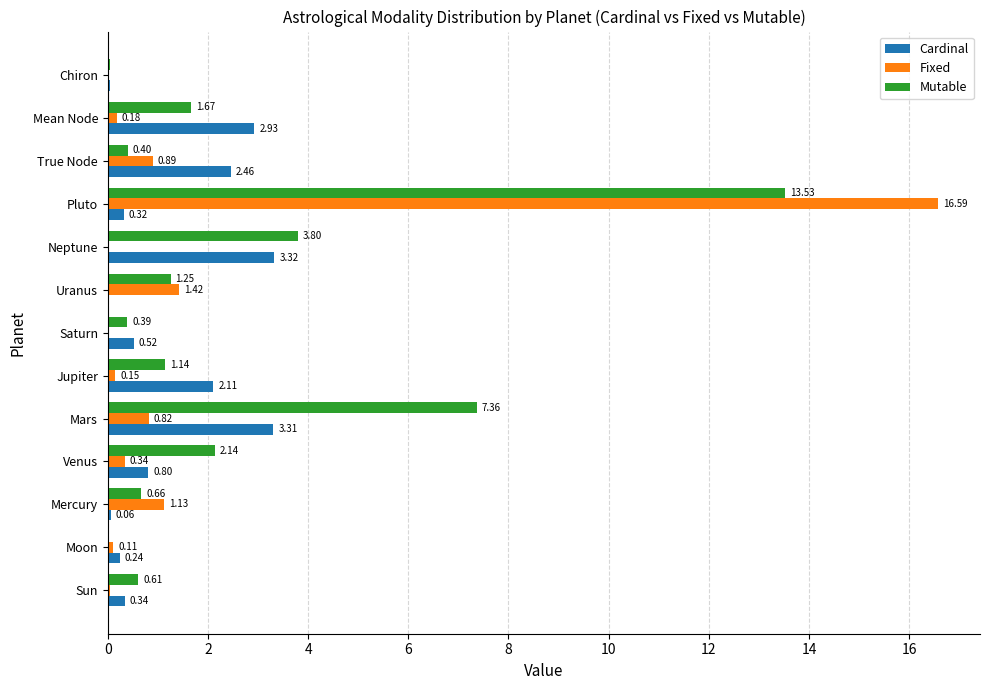

Which series has the largest total across all categories?

Mutable